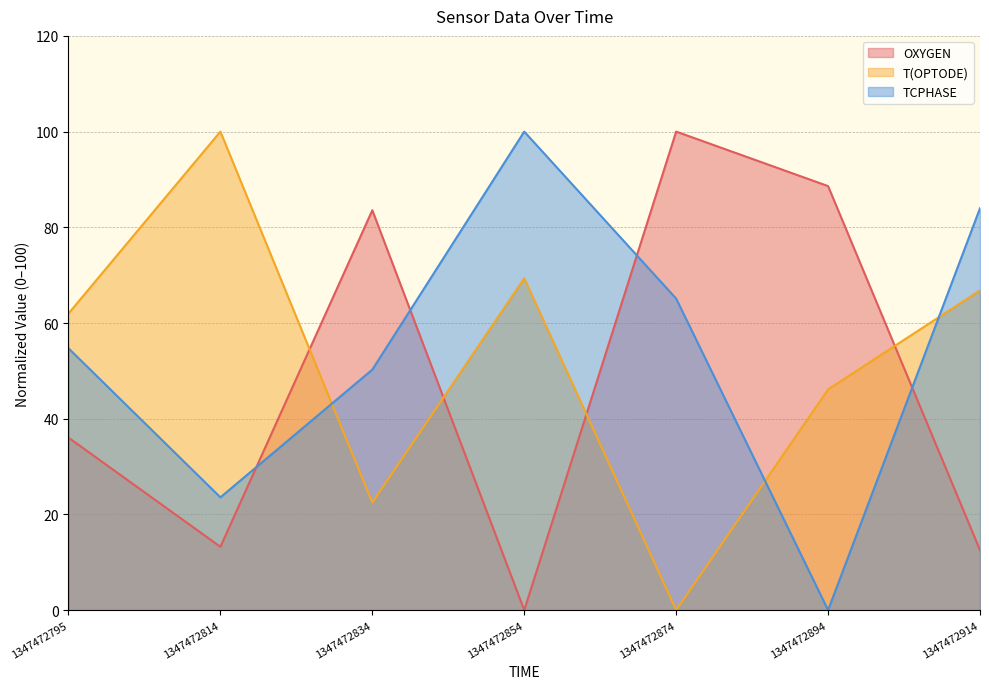

Is it true that TCPHASE equals 32.1 at 1347472894?

False